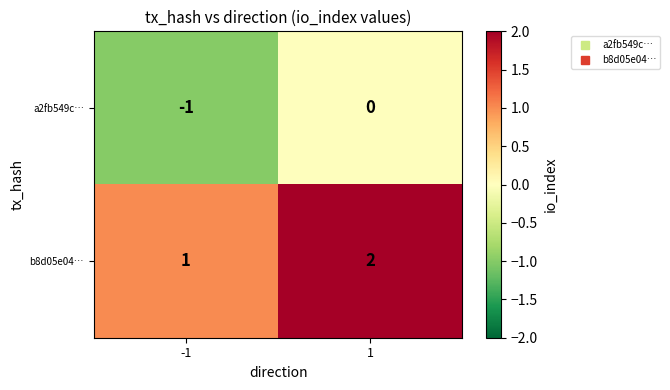

Reading right to left, transcribe all the data shown in this chart.

a2fb549c…: 1=0	-1=-1
b8d05e04…: 1=2	-1=1